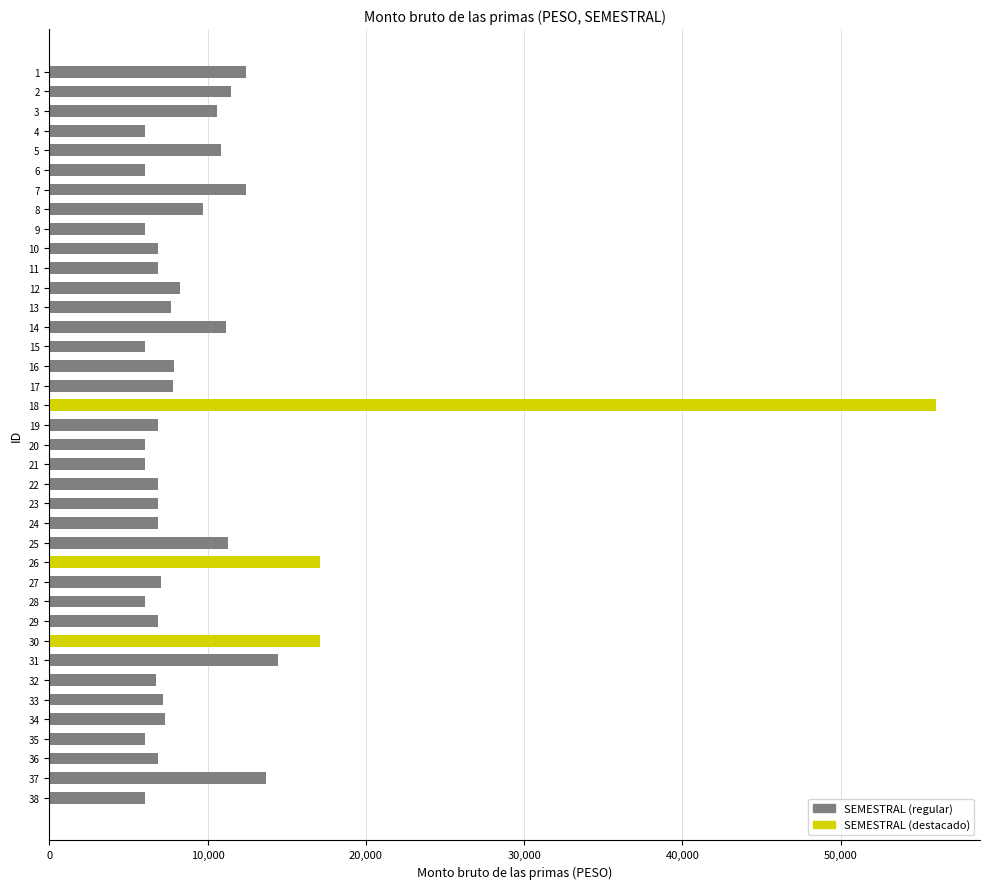

What is the minimum value shown in the chart?

6072.8